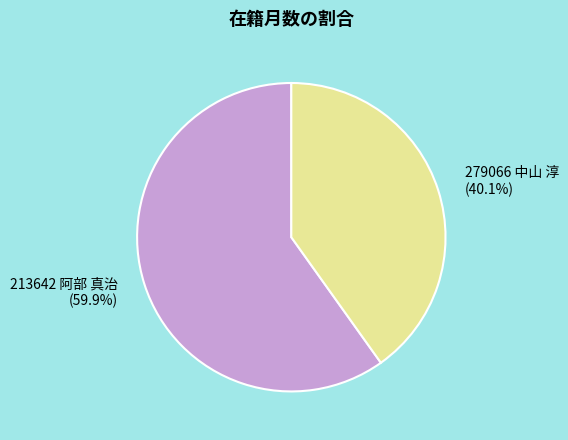

To the nearest percent, what is the difference between the 279066 中山 淳 and 213642 阿部 真治 slice percentages?

20%